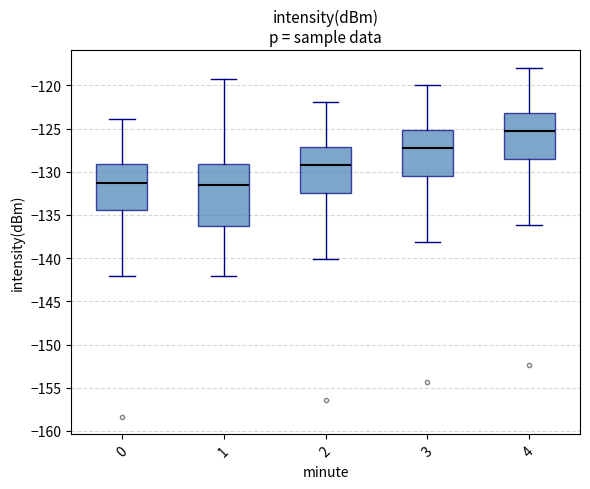

Reading left to right, read every box against the y-axis: the position of its median line, the range the box covers, and the ends of its whiskers. The values are not printed on the chart, so give them approximately, as read against the axis.

0: median -131.5, box -134.5 to -129.0, whiskers -142.0 to -124.0
1: median -131.5, box -136.0 to -129.0, whiskers -142.0 to -119.0
2: median -129.5, box -132.5 to -127.0, whiskers -140.0 to -122.0
3: median -127.5, box -130.5 to -125.0, whiskers -138.0 to -120.0
4: median -125.5, box -128.5 to -123.0, whiskers -136.0 to -118.0